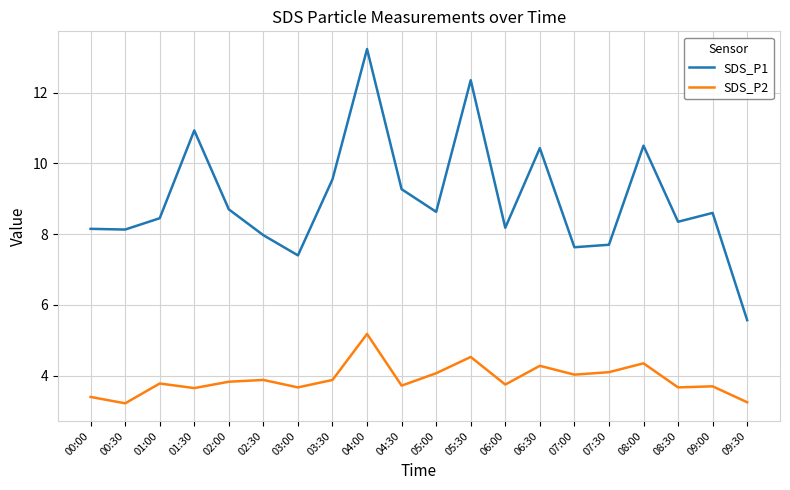

What is the minimum value shown in the chart?

3.2